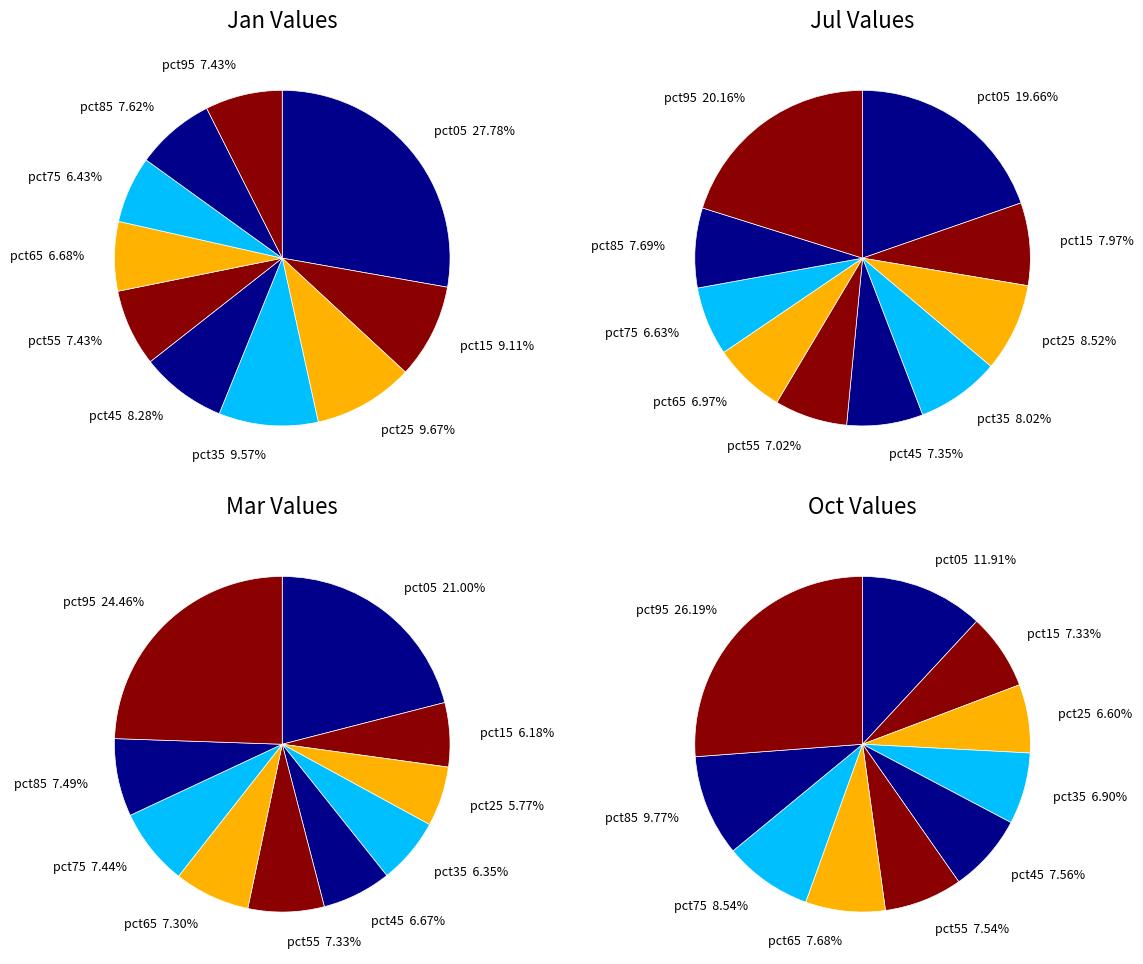

Which has a higher value, pct45 or pct75?

pct45